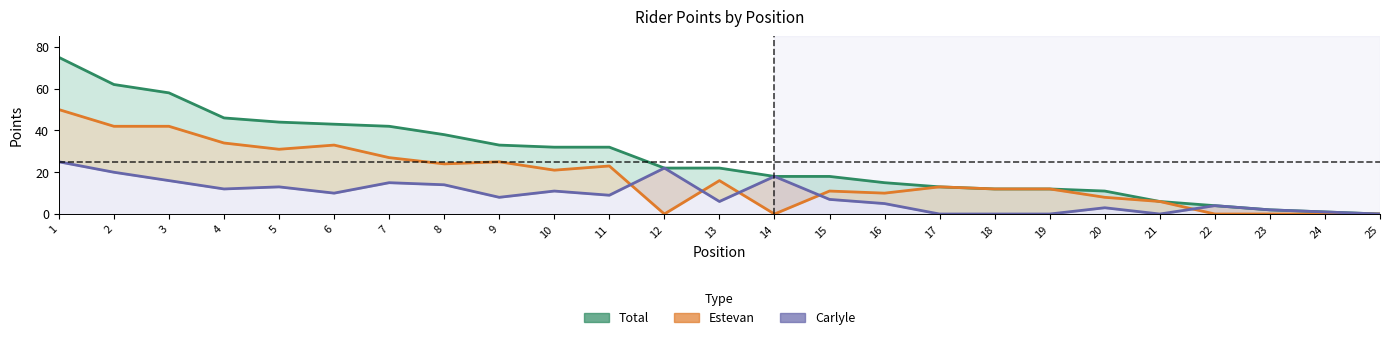

What is the difference between the Estevan values at 9 and 15?

14